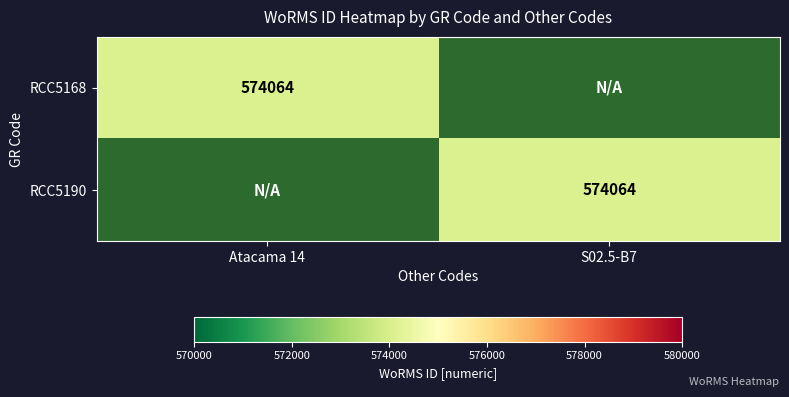

The RCC5168 series shows 183794 at Atacama 14. True or false?

False